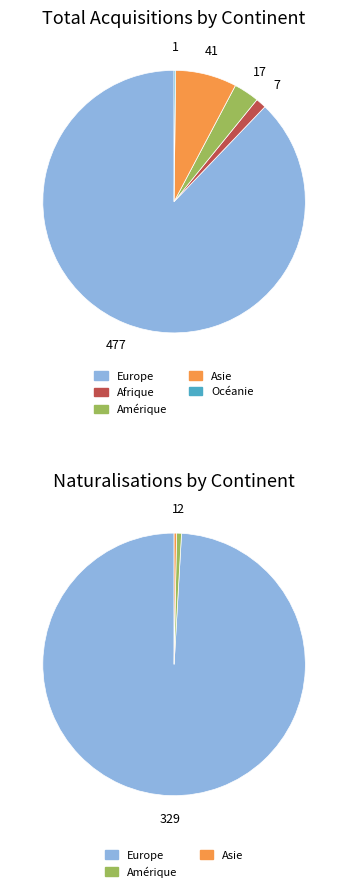

Which has a higher value, Océanie or Europe?

Europe